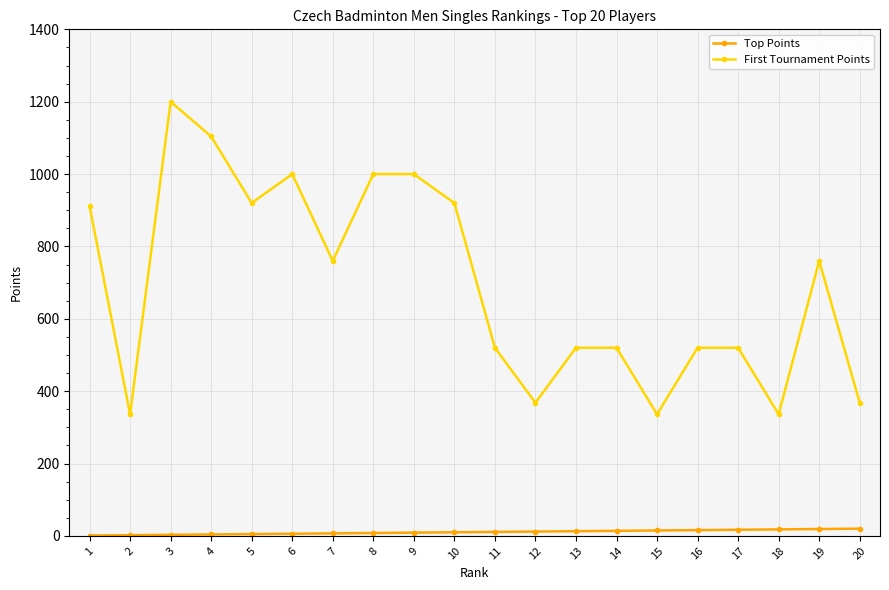

Which series changed the most between 2 and 19?

First Tournament Points